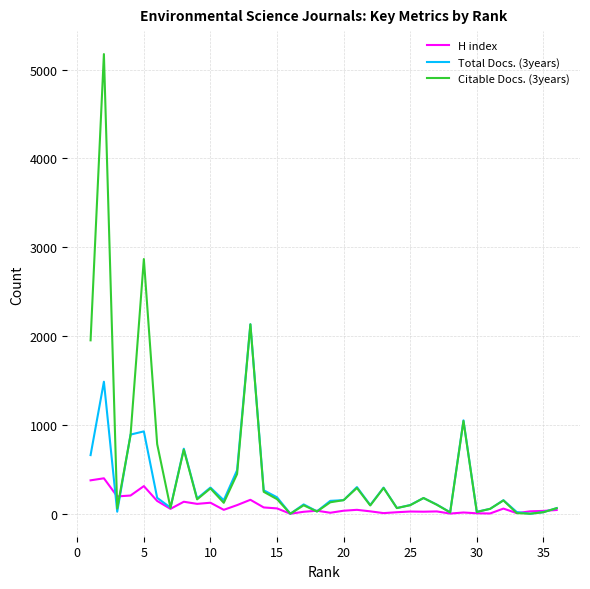

Rank the series by their maximum value, from lowest to highest.

H index, Total Docs. (3years), Citable Docs. (3years)